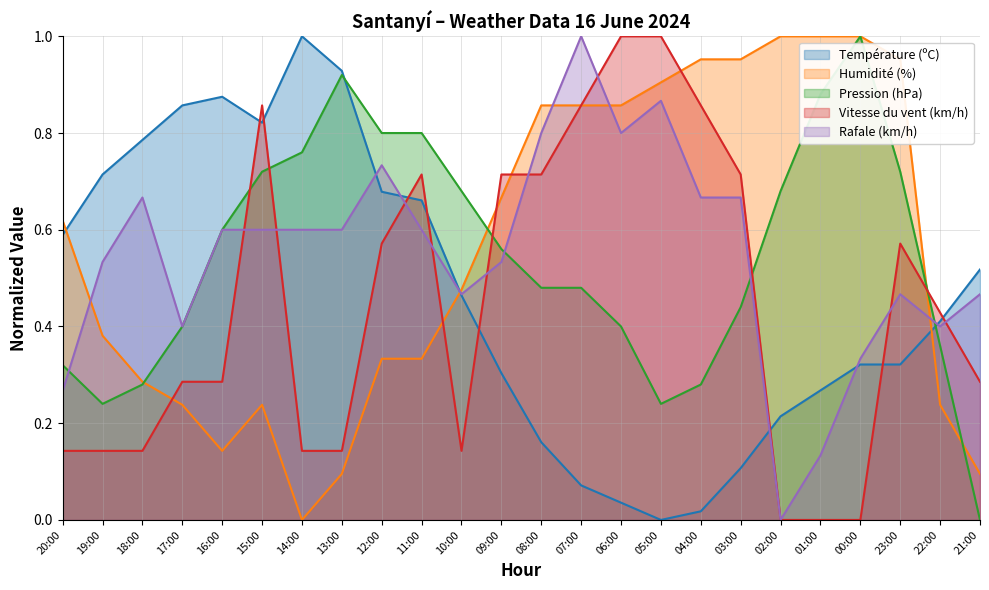

What are all the series names shown in the legend?

Température (ºC), Humidité (%), Pression (hPa), Vitesse du vent (km/h), Rafale (km/h)